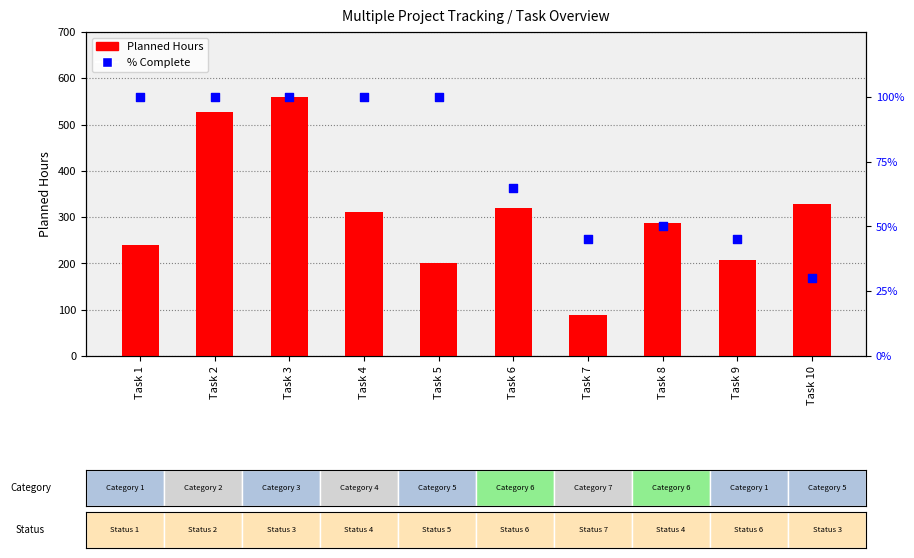

Which series has the largest total across all categories?

Planned Hours